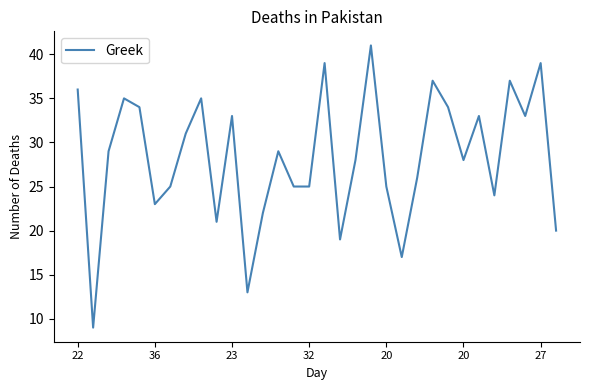

What is the greatest value displayed?

41